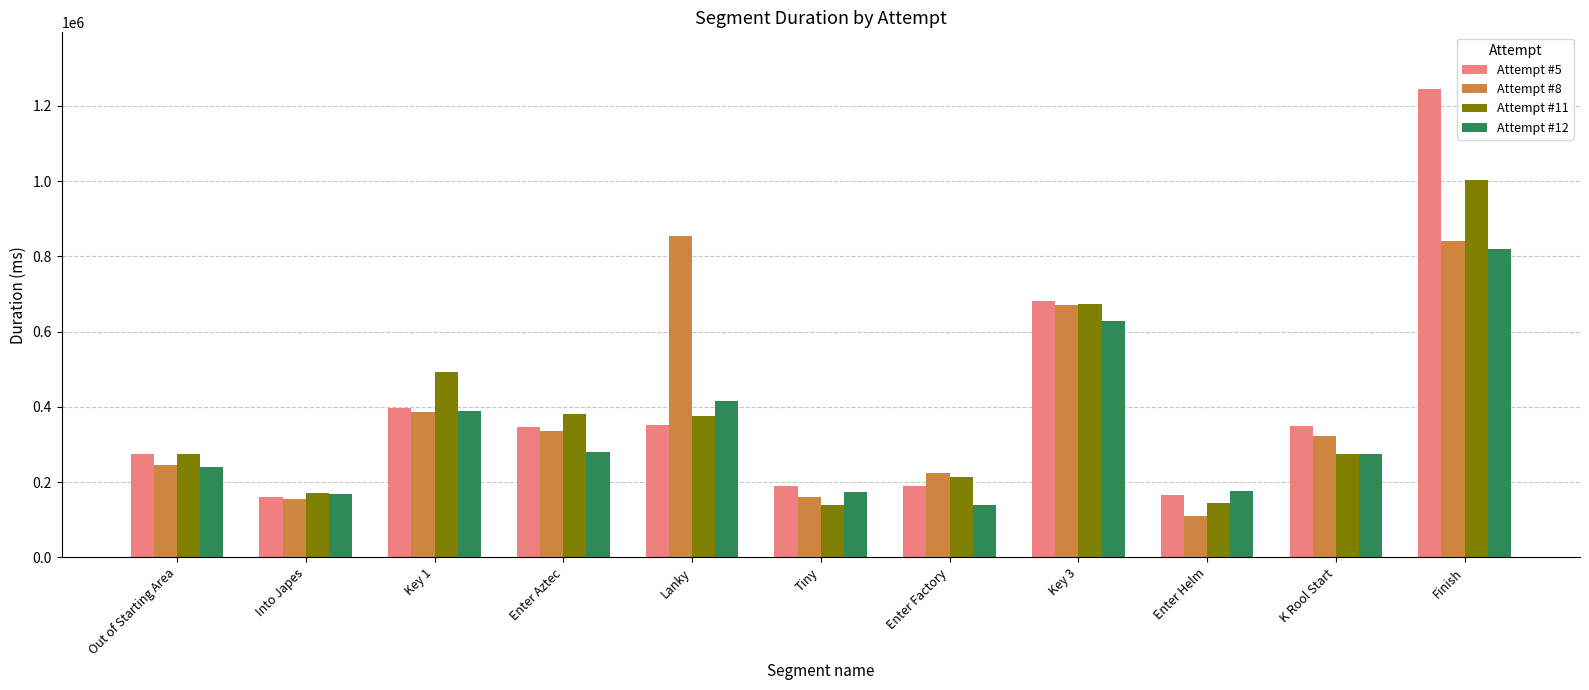

Which series has the largest range (max minus min)?

Attempt #5